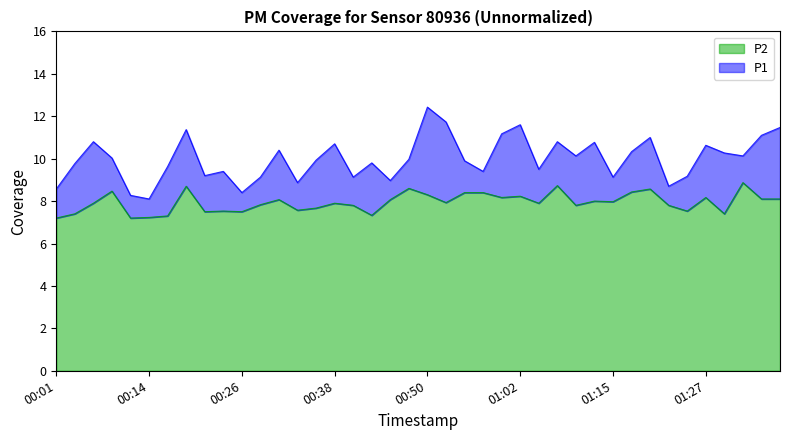

Reading left to right, list all the values displayed in this chart.

P1: 00:01=8.6	00:04=9.8	00:06=10.8	00:09=10.0	00:11=8.3	00:14=8.1	00:16=9.6	00:18=11.4	00:21=9.2	00:23=9.4	00:26=8.4	00:28=9.1	00:31=10.4	00:33=8.9	00:36=9.9	00:38=10.7	00:41=9.1	00:43=9.8	00:45=9.0	00:48=10.0	00:50=12.4	00:53=11.7	00:55=9.9	00:58=9.4	01:00=11.2	01:02=11.6	01:05=9.5	01:07=10.8	01:10=10.1	01:12=10.8	01:15=9.1	01:17=10.3	01:20=11.0	01:22=8.7	01:24=9.2	01:27=10.6	01:29=10.3	01:32=10.1	01:34=11.1	01:37=11.5
P2: 00:01=7.2	00:04=7.4	00:06=7.9	00:09=8.5	00:11=7.2	00:14=7.2	00:16=7.3	00:18=8.7	00:21=7.5	00:23=7.5	00:26=7.5	00:28=7.8	00:31=8.1	00:33=7.6	00:36=7.7	00:38=7.9	00:41=7.8	00:43=7.3	00:45=8.1	00:48=8.6	00:50=8.3	00:53=7.9	00:55=8.4	00:58=8.4	01:00=8.2	01:02=8.2	01:05=7.9	01:07=8.7	01:10=7.8	01:12=8.0	01:15=8.0	01:17=8.4	01:20=8.6	01:22=7.8	01:24=7.5	01:27=8.2	01:29=7.4	01:32=8.9	01:34=8.1	01:37=8.1